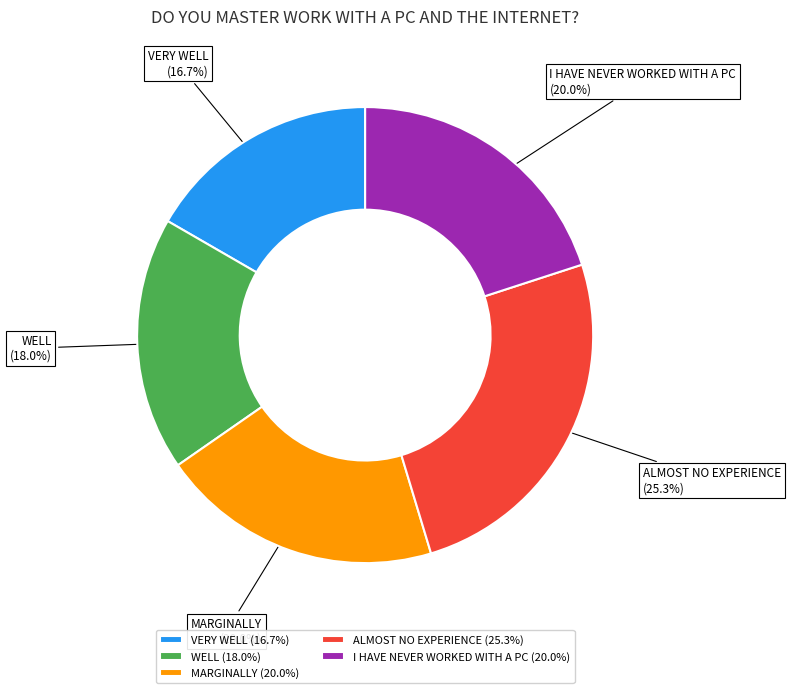

How many slices are in this pie chart?

5